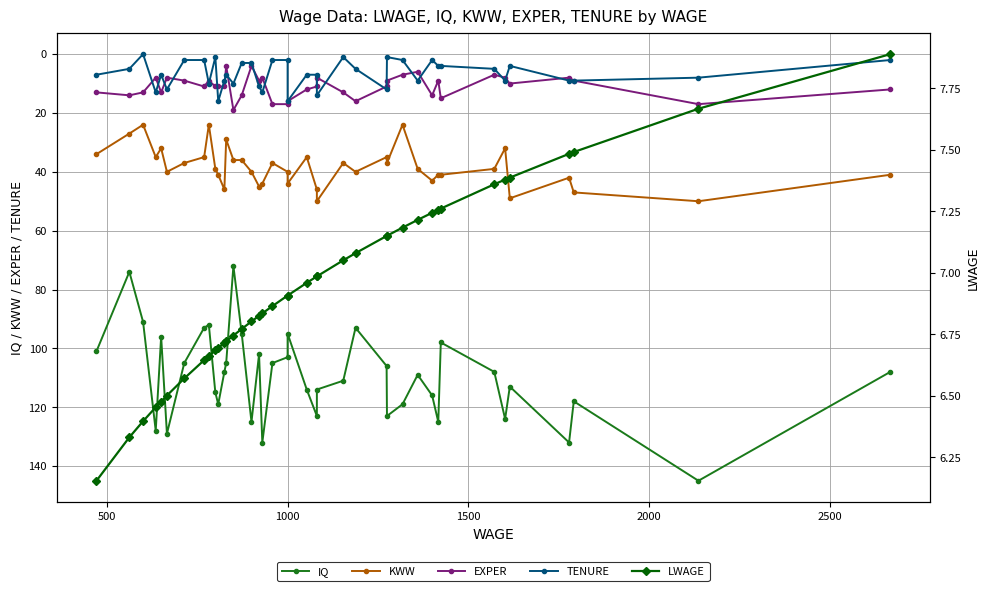

What is the difference between the maximum and second lowest values in the EXPER series?

15.0